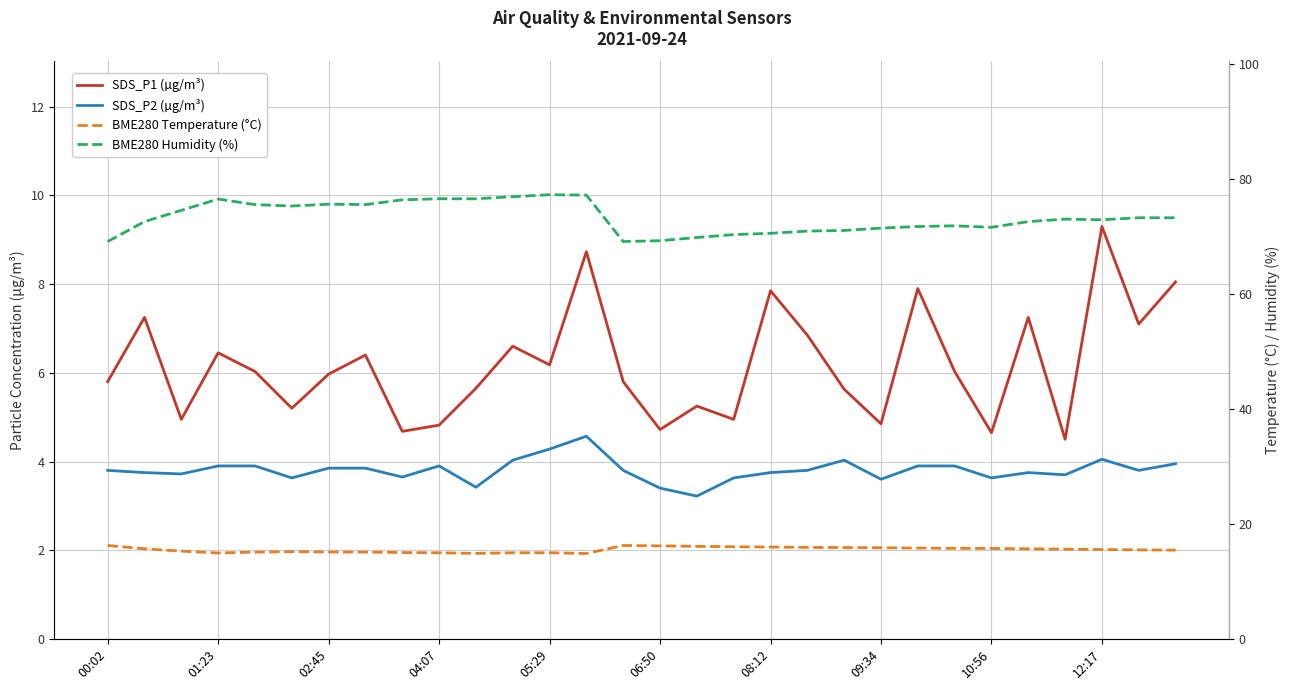

Rank the categories by SDS_P1 (µg/m³) value from lowest to highest.

26, 24, 10:56, 15, 12:17, 21, 02:45, 17, 06:50, 16, 20, 10, 00:02, 14, 08:12, 05:29, 23, 12, 09:34, 04:07, 11, 19, 28, 01:23, 25, 18, 22, 29, 13, 27